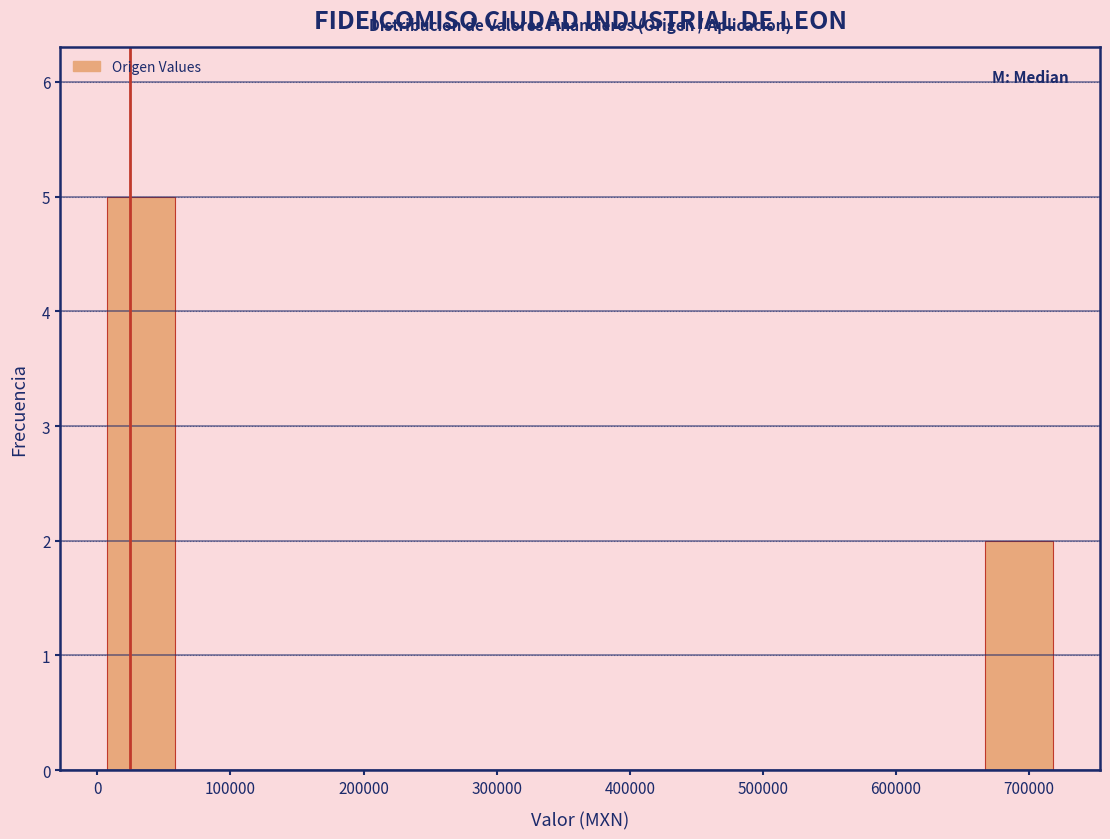

Over which range of the x-axis is the bar tallest?

10000 to 60000